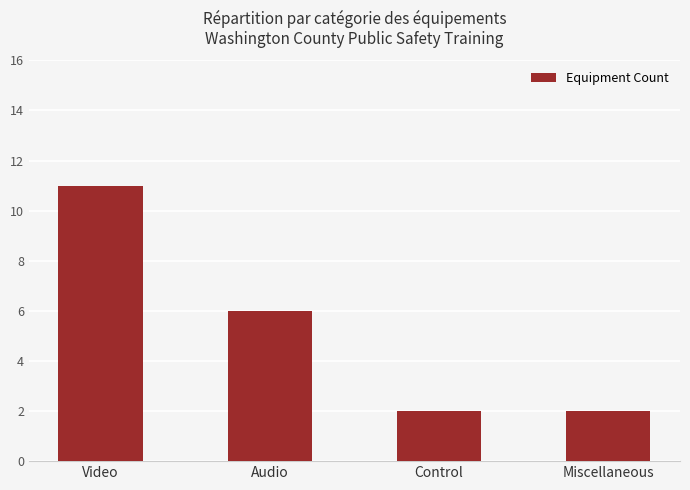

What is the change in value from Audio to Miscellaneous?

-4